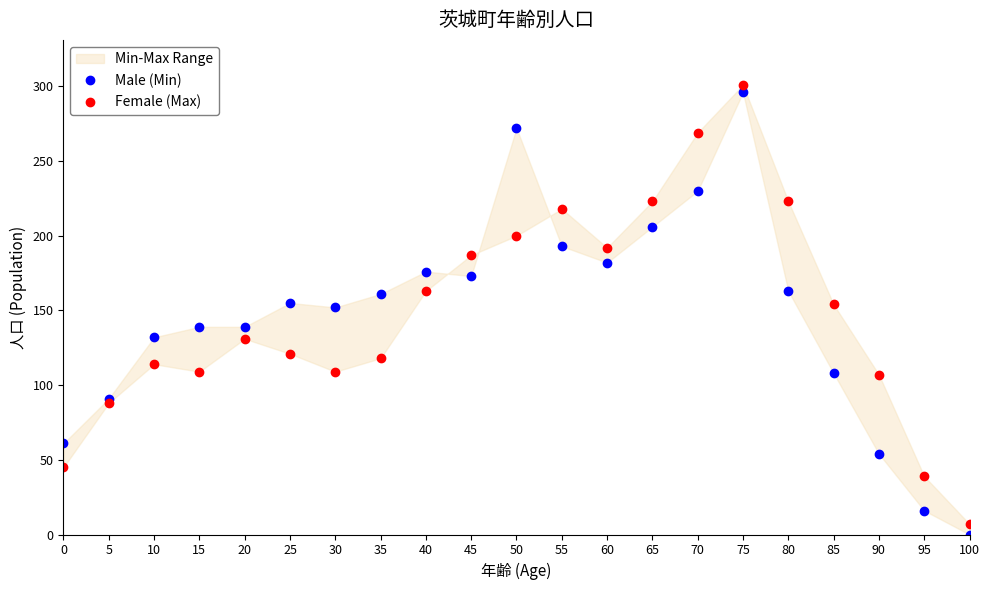

True or false: Male (Min) has a value of 254 at 30.

False